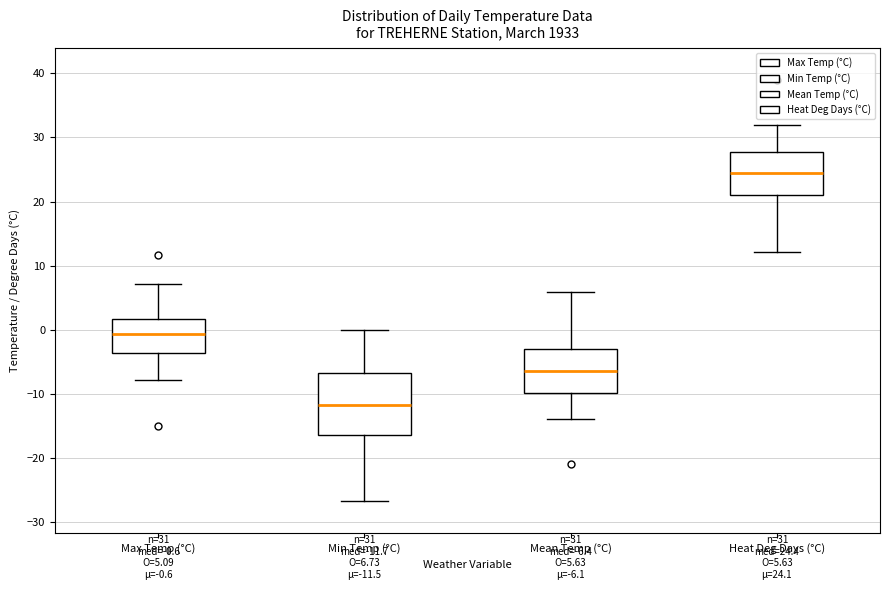

Which box has the lowest median line?

Min Temp (°C)